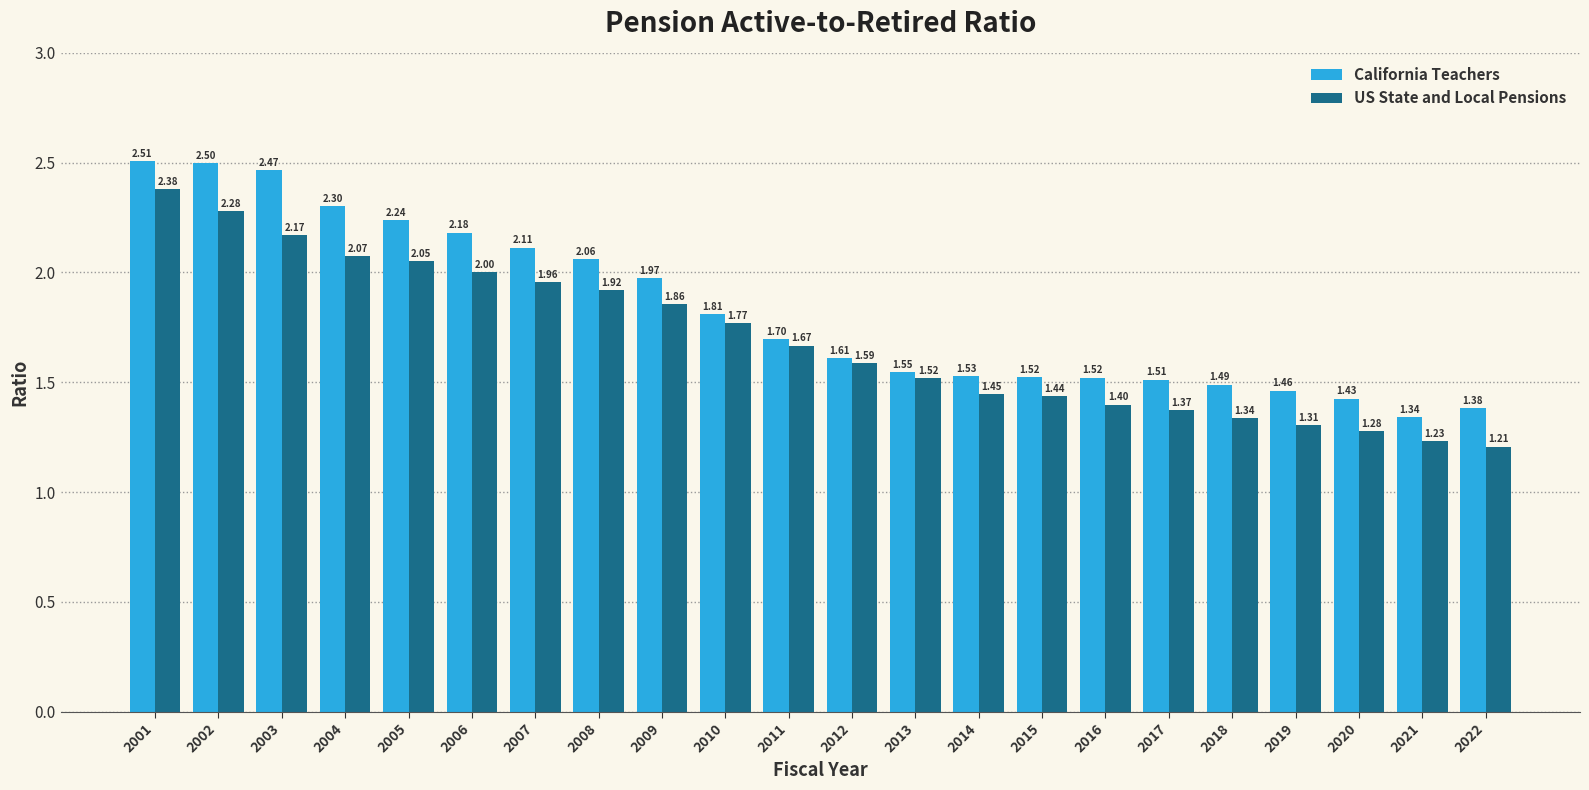

At which label is California Teachers closest to 1?

2021